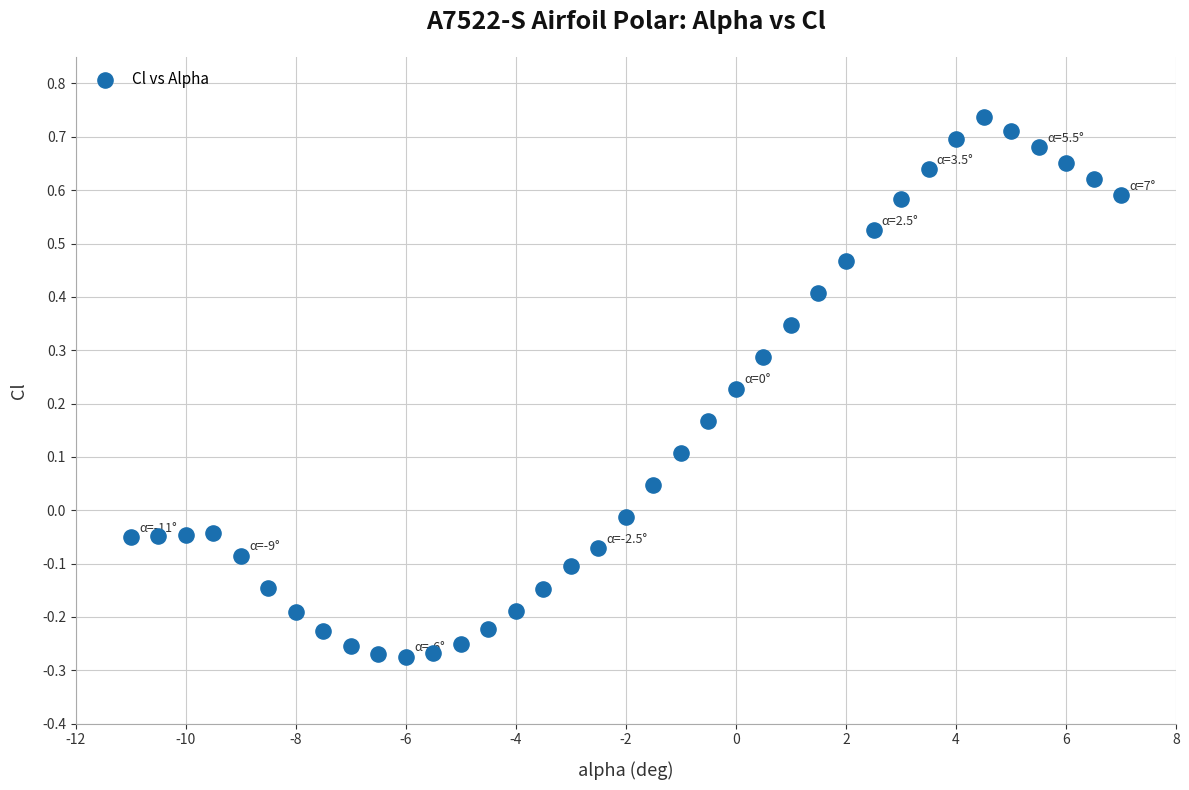

What is the range of X values (max minus min)?

18.0